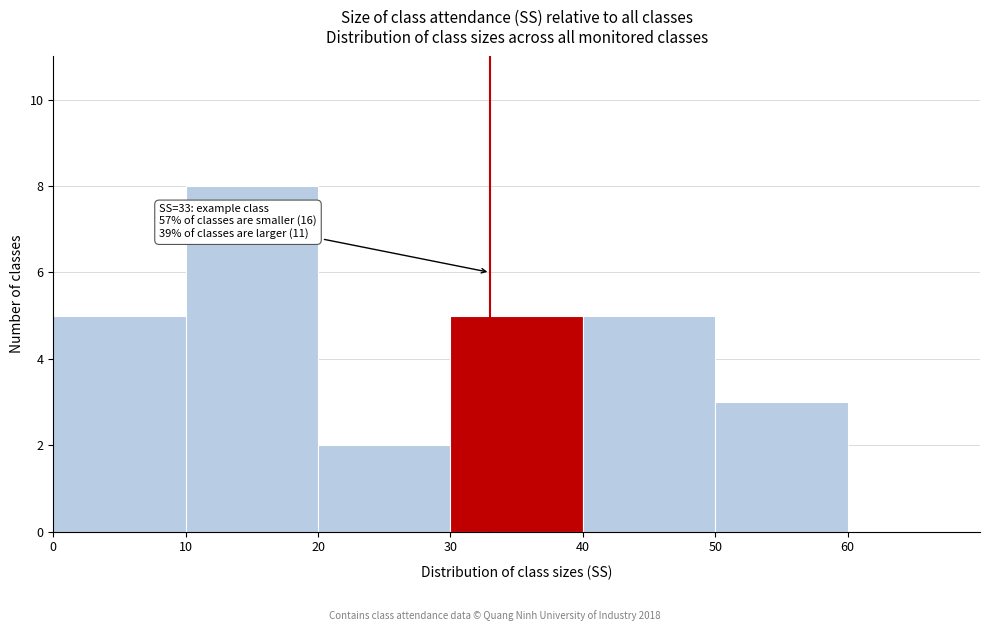

Over which range of the x-axis is the bar tallest?

10 to 20